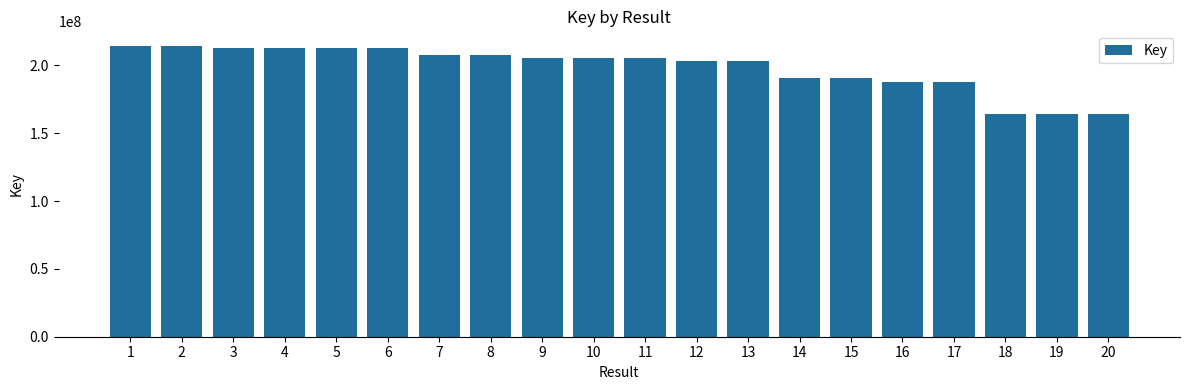

Read the value at 9, to the nearest 50.

205198650